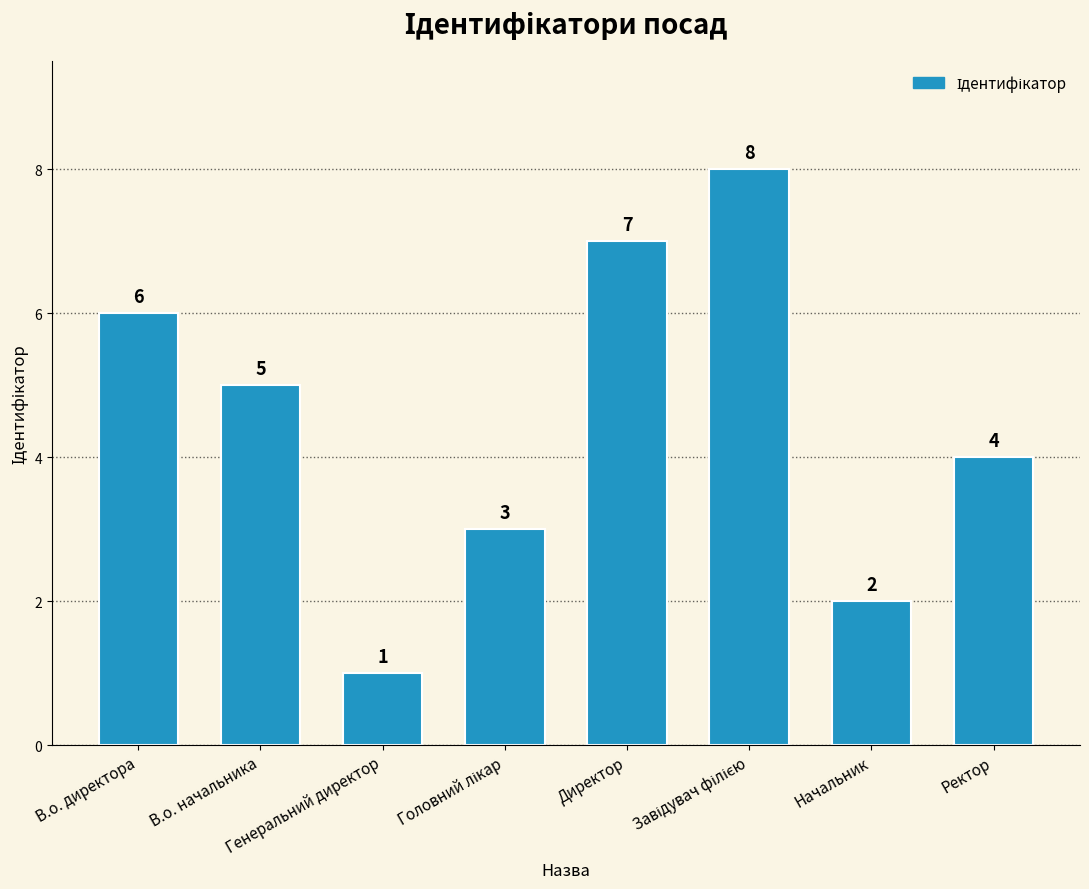

Reading left to right, what are all the values shown in this chart?

6	5	1	3	7	8	2	4